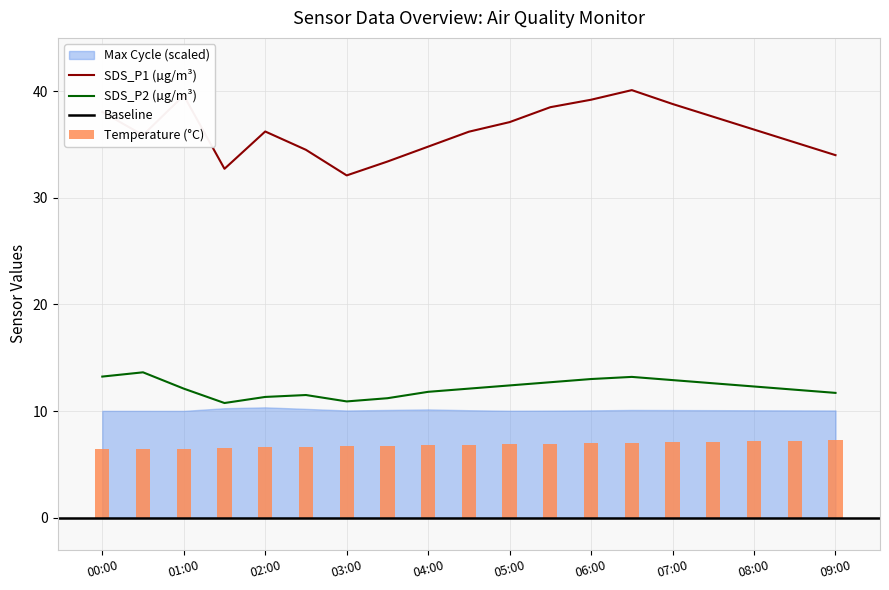

Is the value of SDS_P2 at 05:00 greater than the value of Temp at 07:00?

Yes